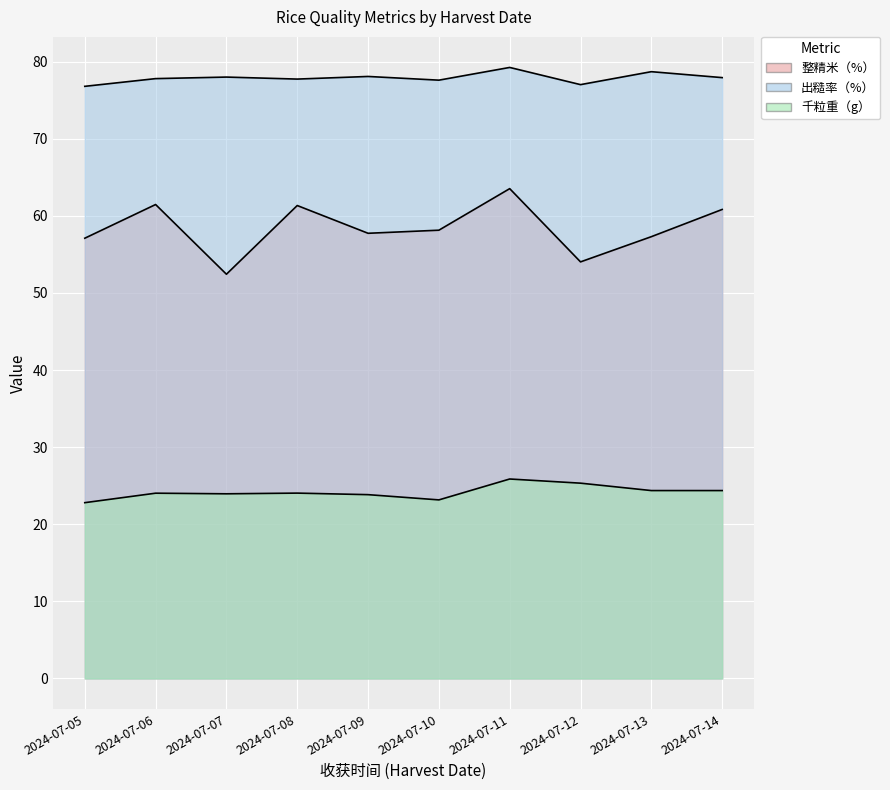

True or false: 千粒重（g） and 整精米（%） cross at least once.

False